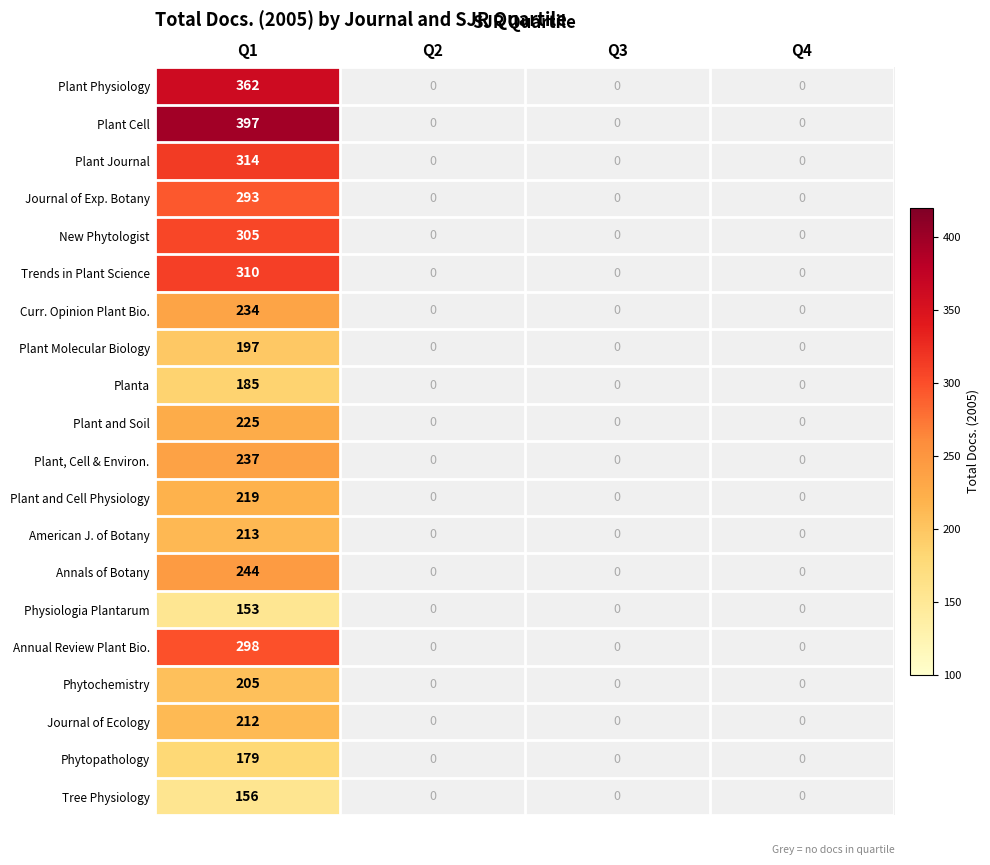

What is the smallest value displayed?

153.0